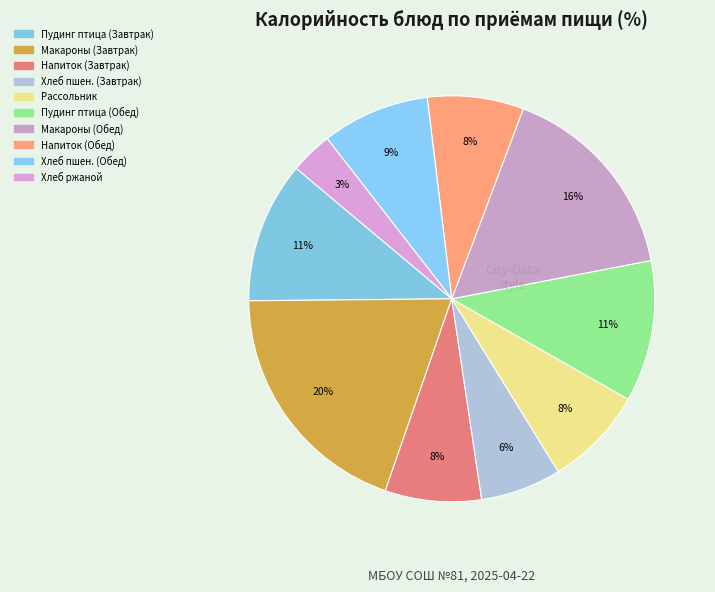

To the nearest percent, what is the average slice percentage?

10%